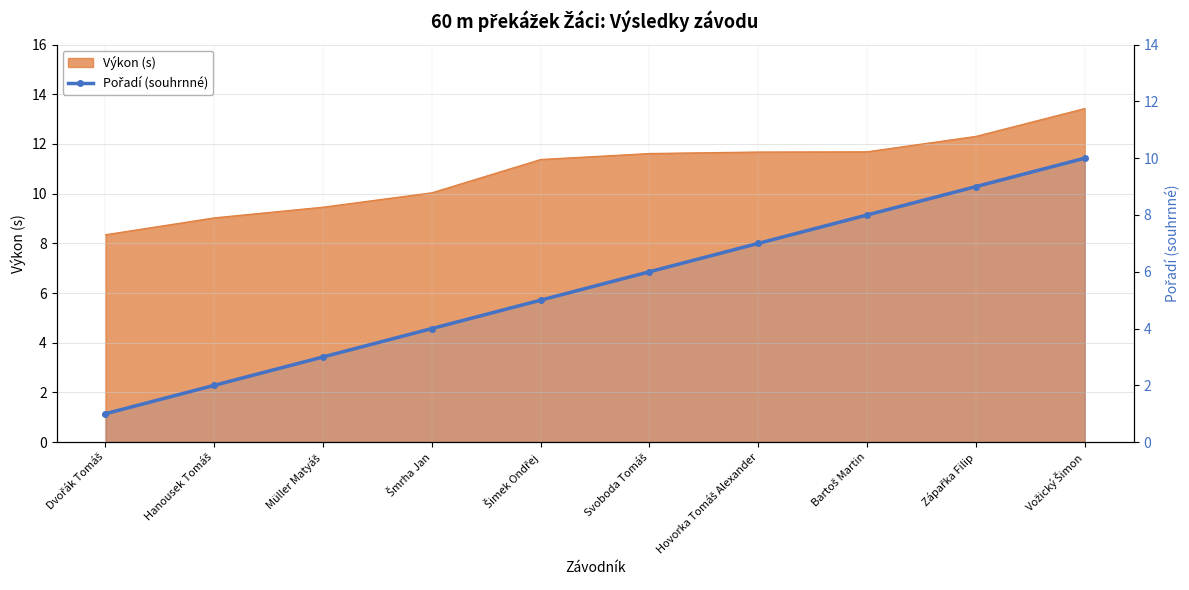

True or false: the data shows 10 at Vožický Šimon.

True